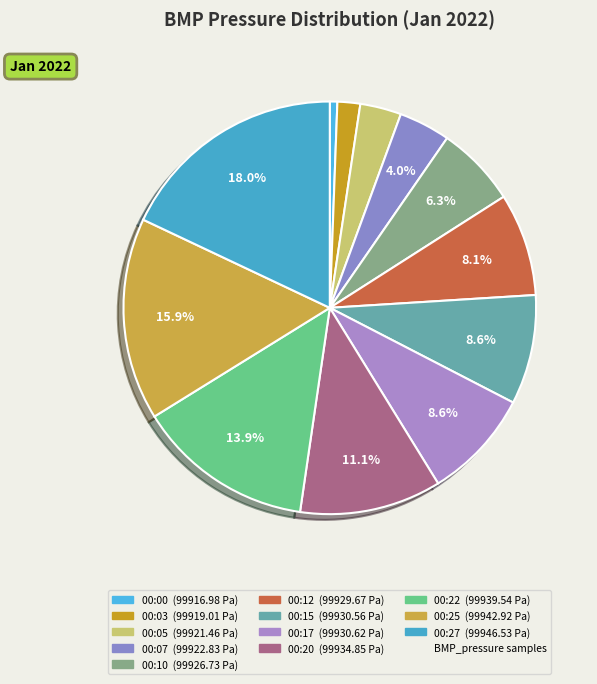

What is the largest slice in the pie chart?

00:27